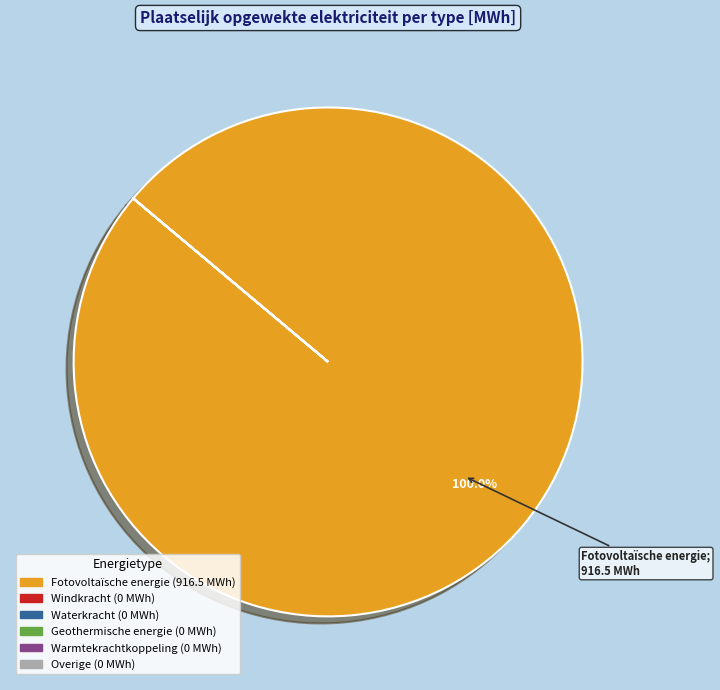

To the nearest percent, what percentage of the pie is Fotovoltaïsche energie?

100%